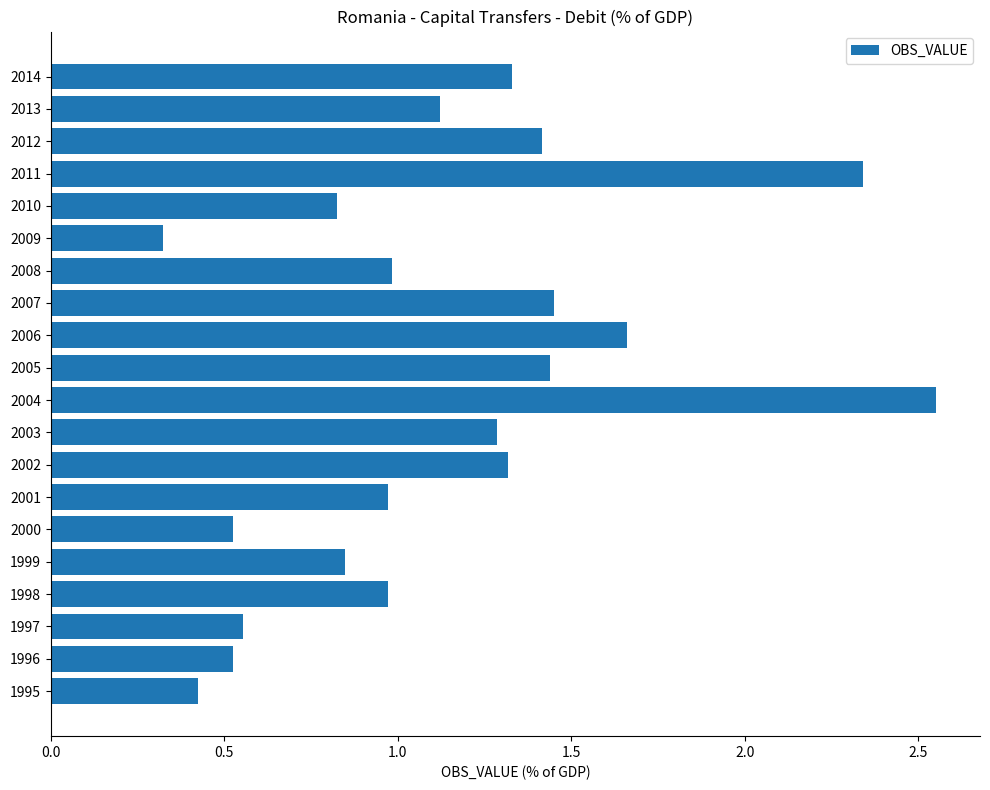

The value at 1998 is 1.0. True or false?

True